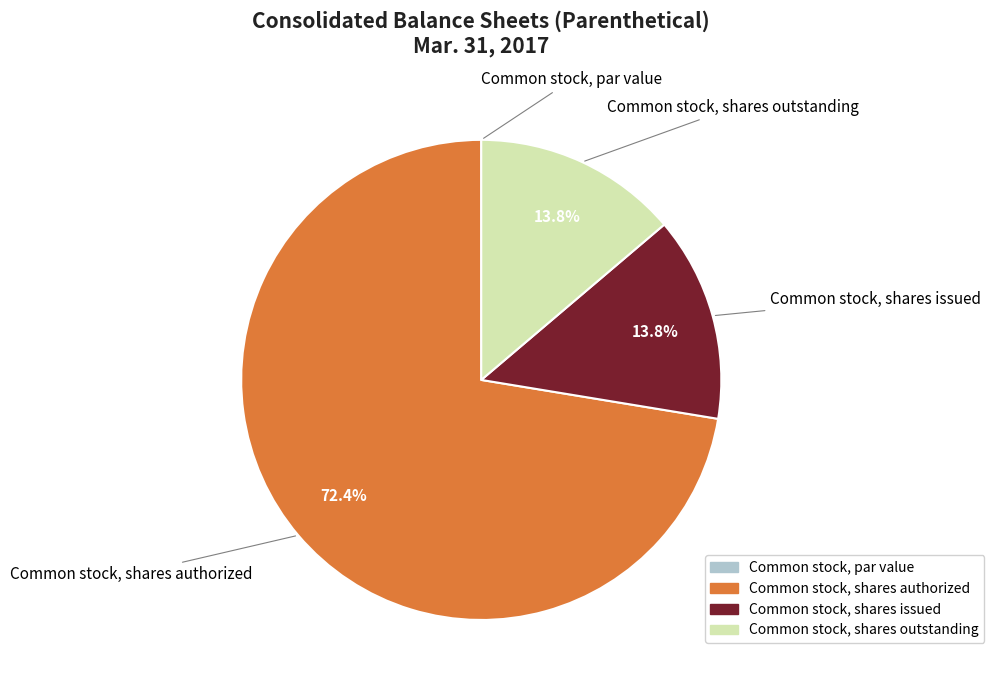

What percentage do Common stock, shares authorized and Common stock, shares issued together represent?

86.2%